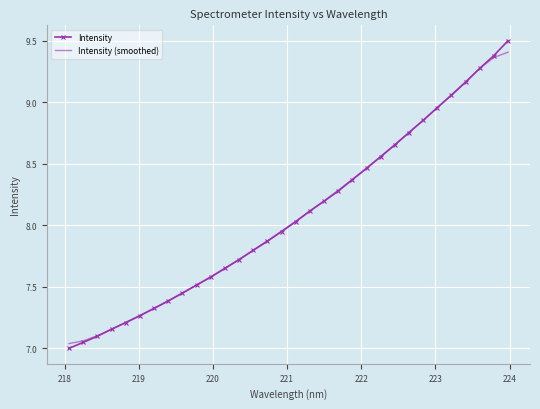

What is the greatest value displayed?

9.5